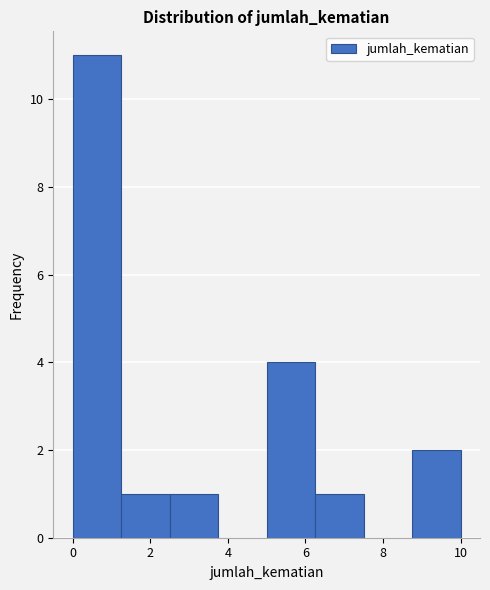

Reading left to right, transcribe this chart: for each bar, give the range it covers on the x-axis and its height. Neither the bar edges nor the heights are printed on the chart, so give them approximately, as read against the axes.

0.00 to 1.25: 11
1.25 to 2.50: 1
2.50 to 3.75: 1
3.75 to 5.00: 0
5.00 to 6.25: 4
6.25 to 7.50: 1
7.50 to 8.75: 0
8.75 to 10.00: 2